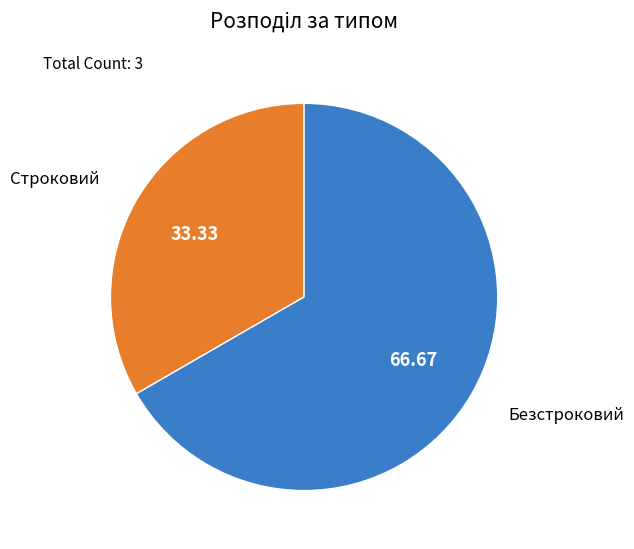

Which category has the smallest portion of the pie?

Строковий